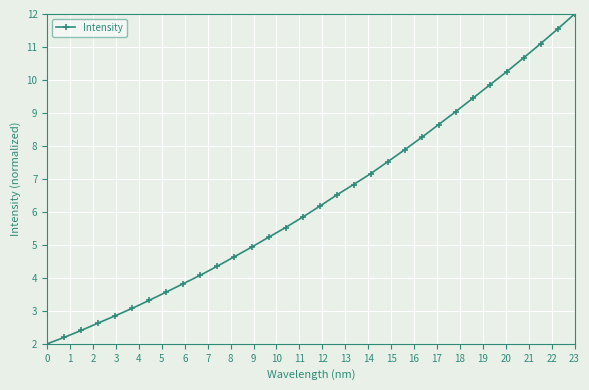

What is the value of the 8th point from the left?

3.6